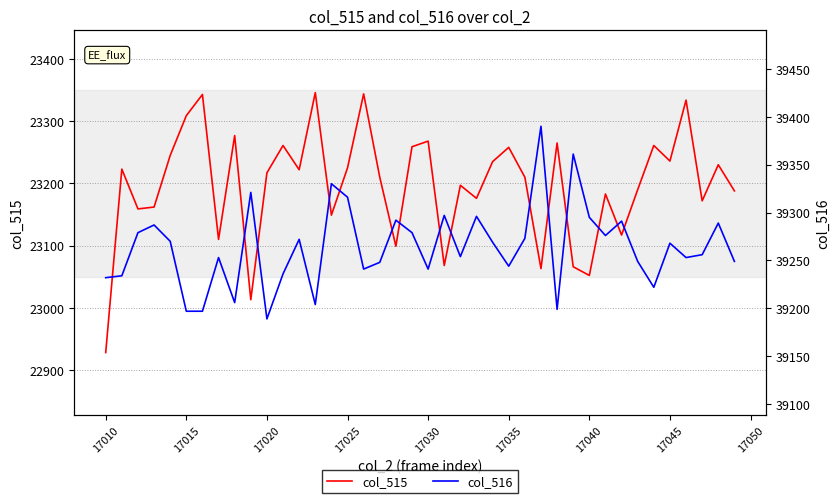

The col_515 series shows 13492 at 17010. True or false?

False